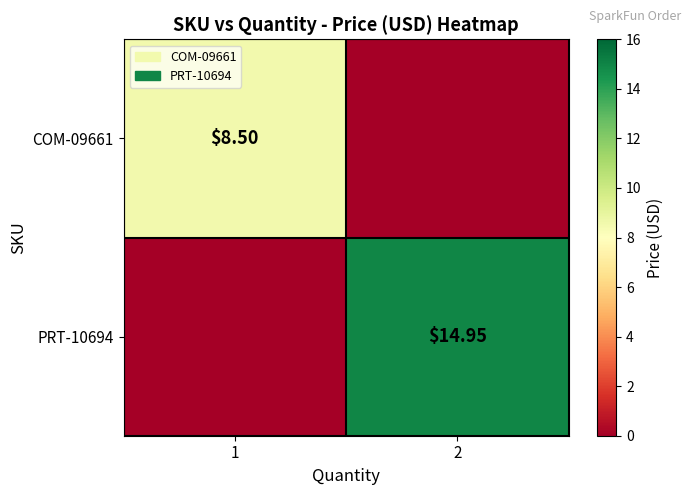

How many values in the PRT-10694 series exceed 14?

1